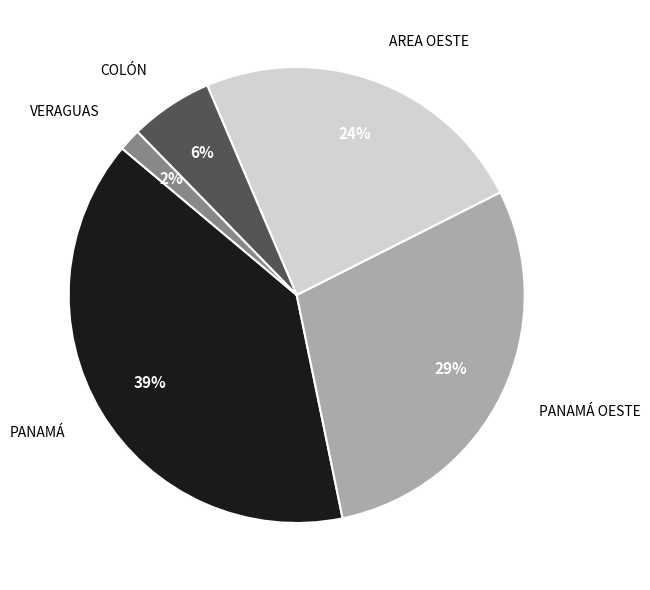

Count the number of slices in the pie.

5